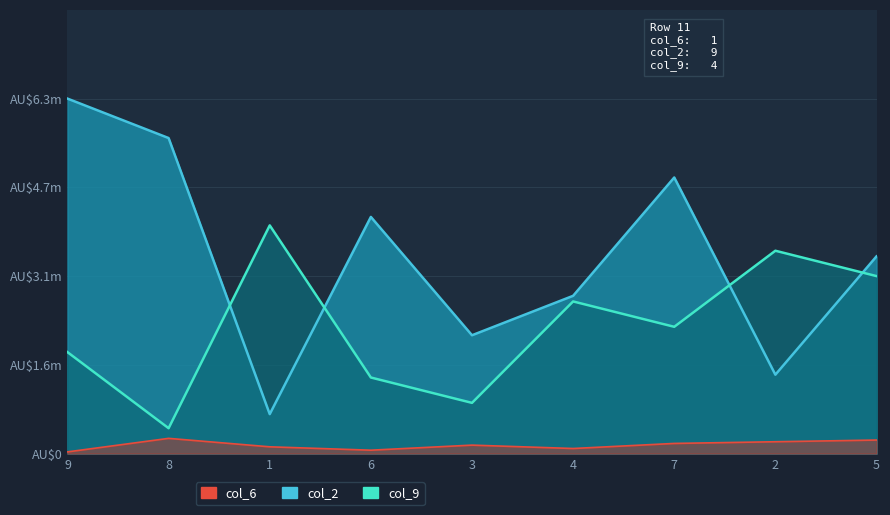

Does the chart have visible grid lines?

Yes